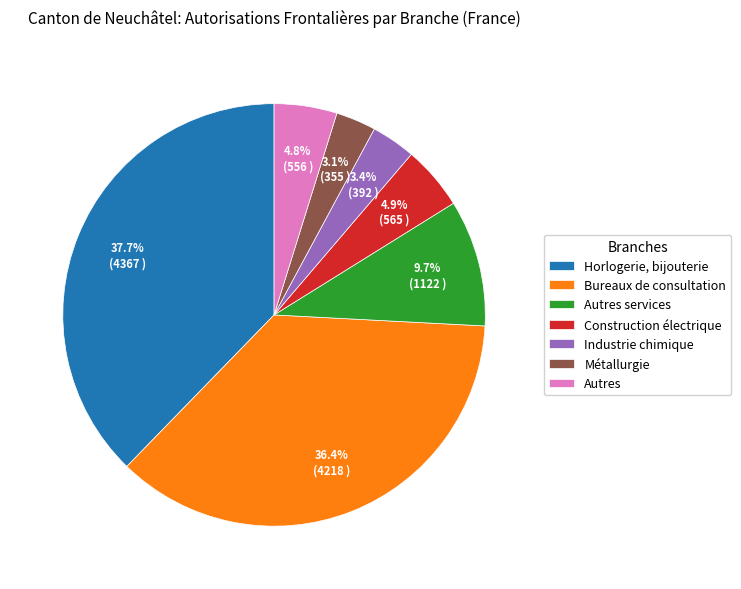

Which has a higher value, Autres services or Construction électrique?

Autres services